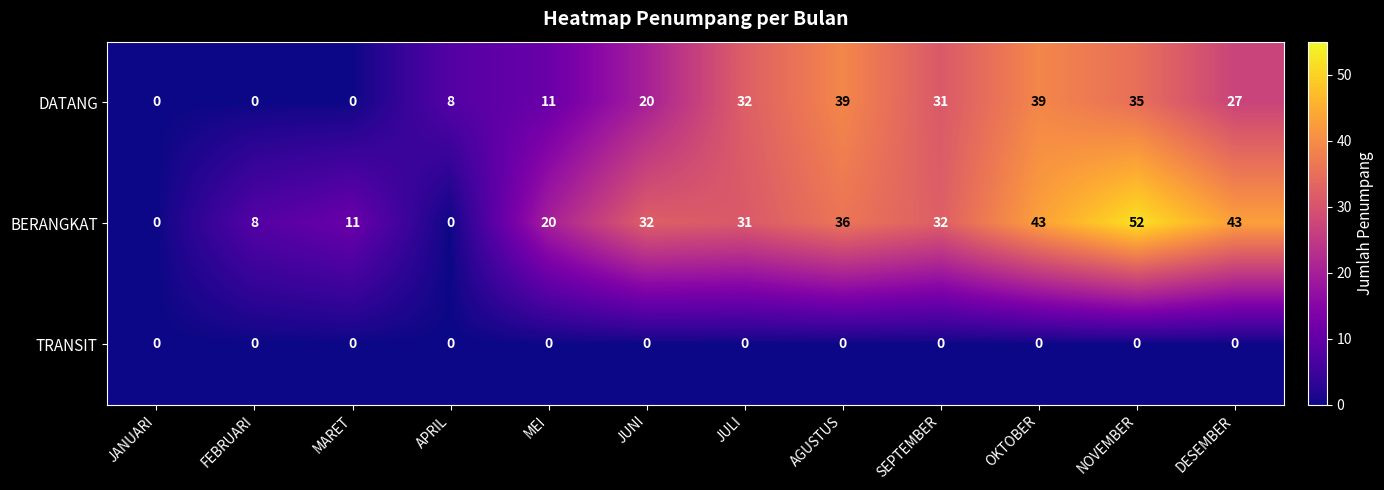

List the series in order of their peak value, highest first.

BERANGKAT, DATANG, TRANSIT